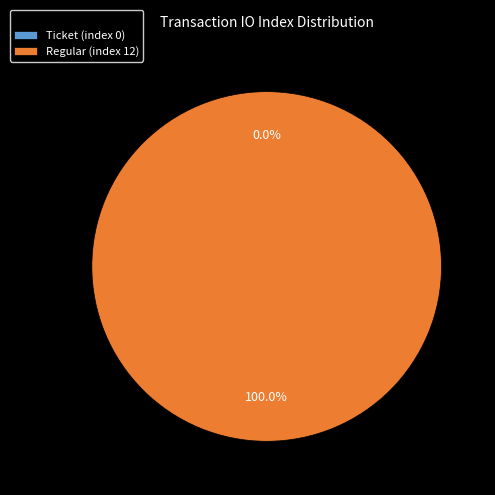

Combined, do Regular (index 12) and Ticket (index 0) account for over 50%?

Yes